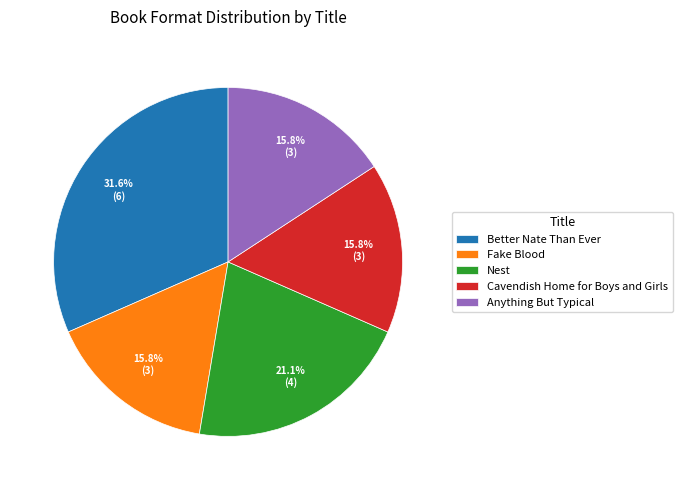

The Nest slice represents 21% of the pie. True or false?

True